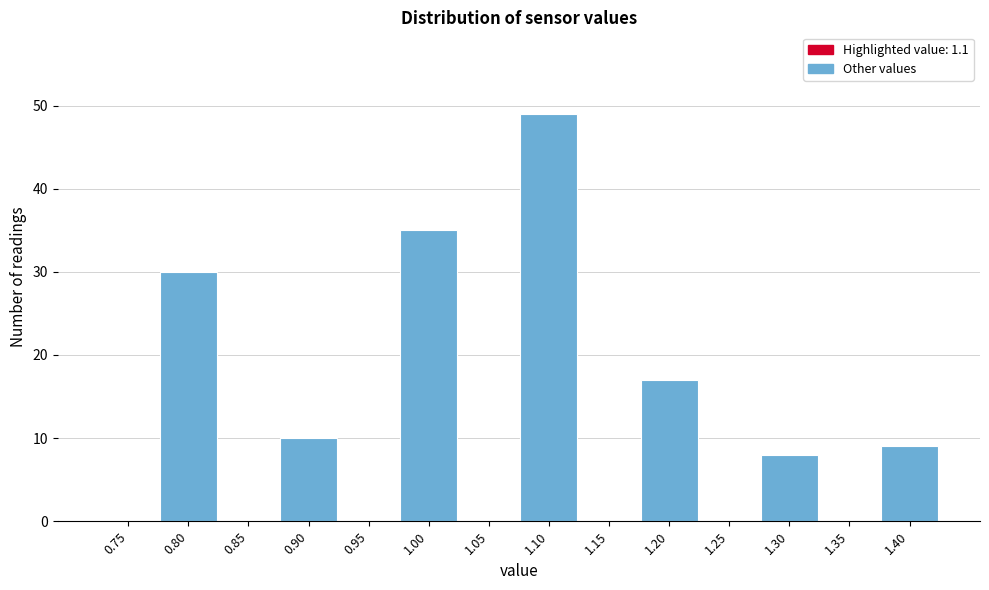

Reading right to left, extract all data points from this chart.

1.40=9	1.35=0	1.30=8	1.25=0	1.20=17	1.15=0	1.10=49	1.05=0	1.00=35	0.95=0	0.90=10	0.85=0	0.80=30	0.75=0